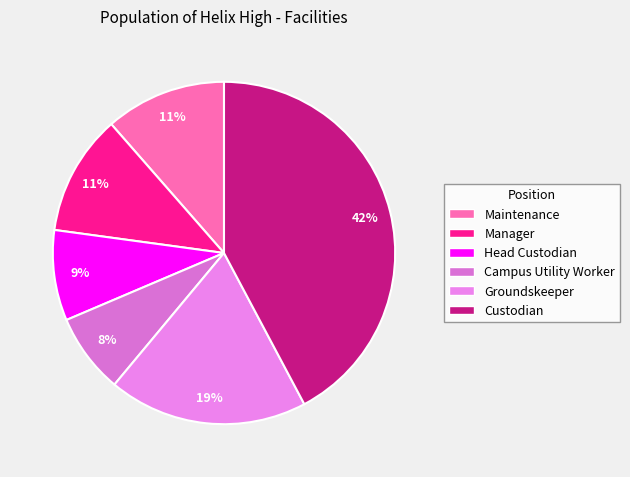

To the nearest percent, what is the combined percentage of Campus Utility Worker and Groundskeeper?

26%